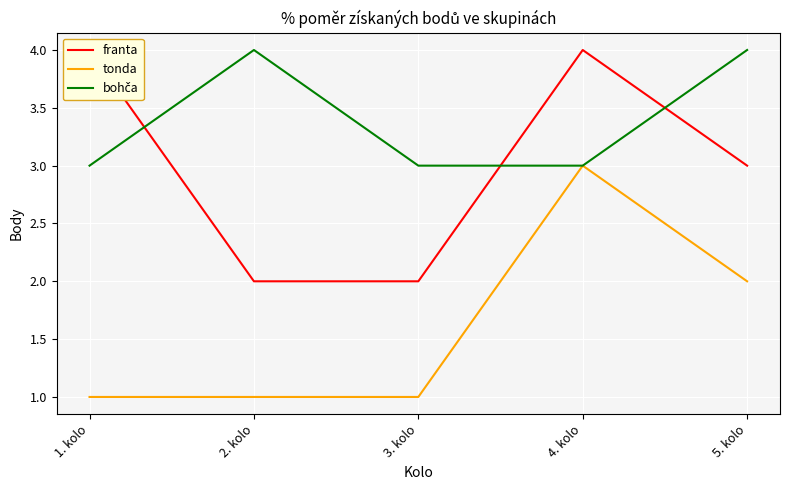

Rank the series by their average value, from lowest to highest.

tonda, franta, bohča